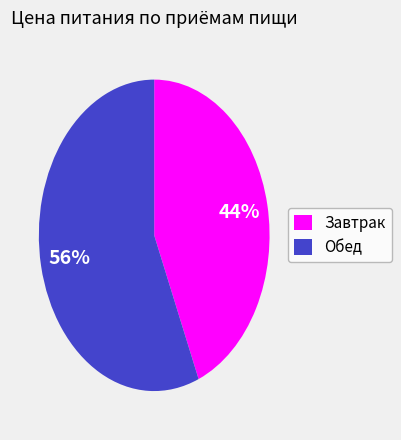

Between Завтрак and Обед, which is larger?

Обед